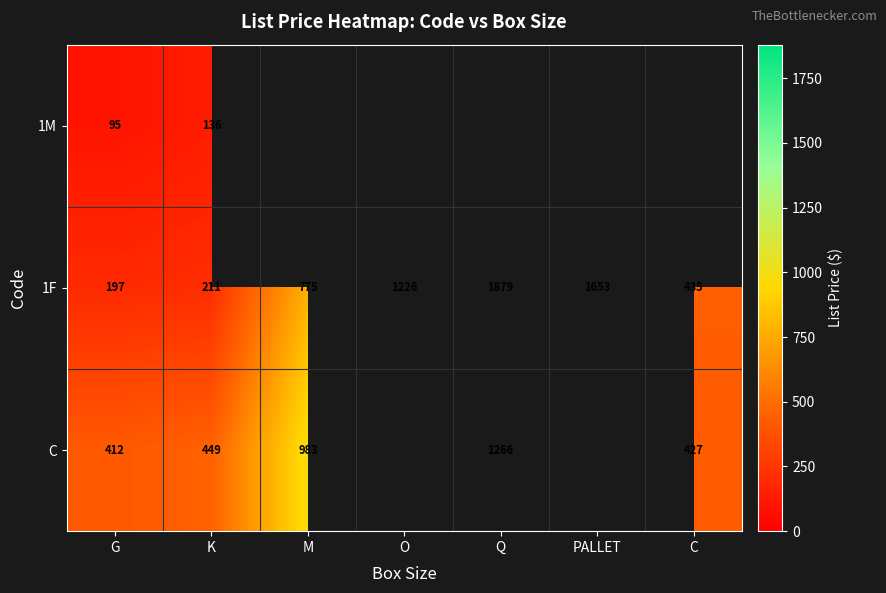

Is the value of C at G greater than the value of 1M at G?

Yes